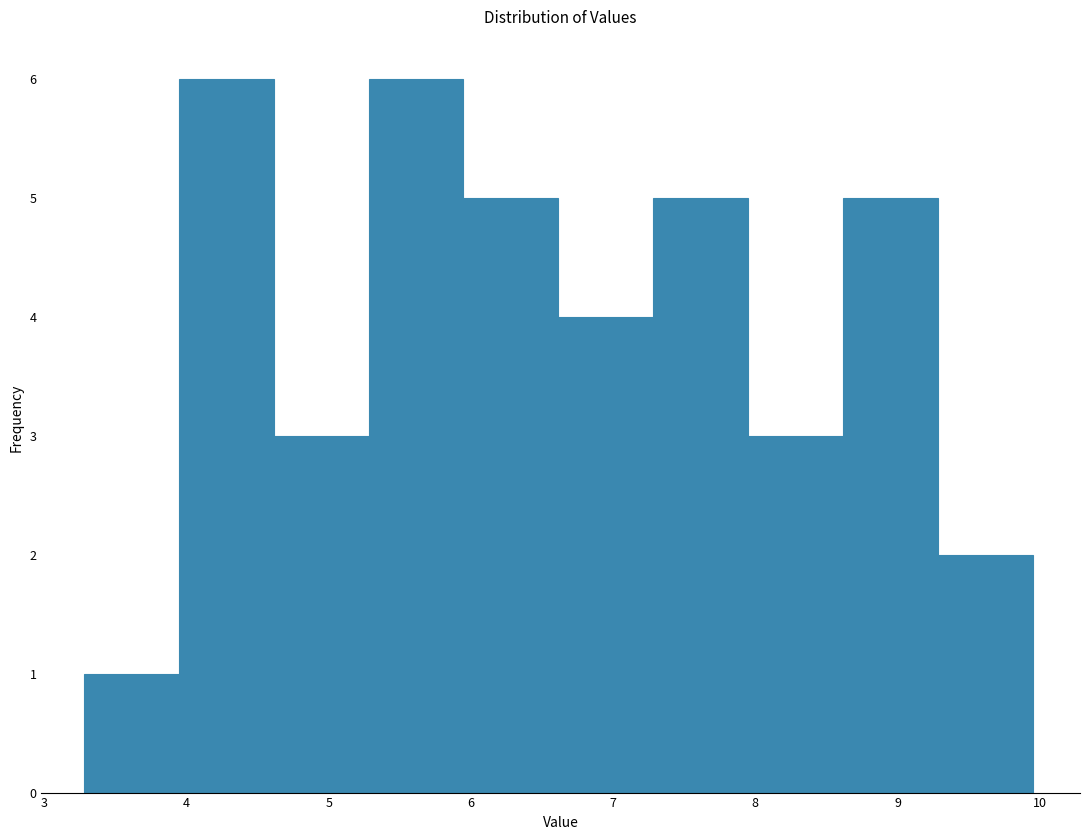

How tall is the bar that spans 7.3 to 7.9 on the x-axis? Neither the bar edges nor the heights are printed on the chart, so give them approximately, as read against the axes.

5